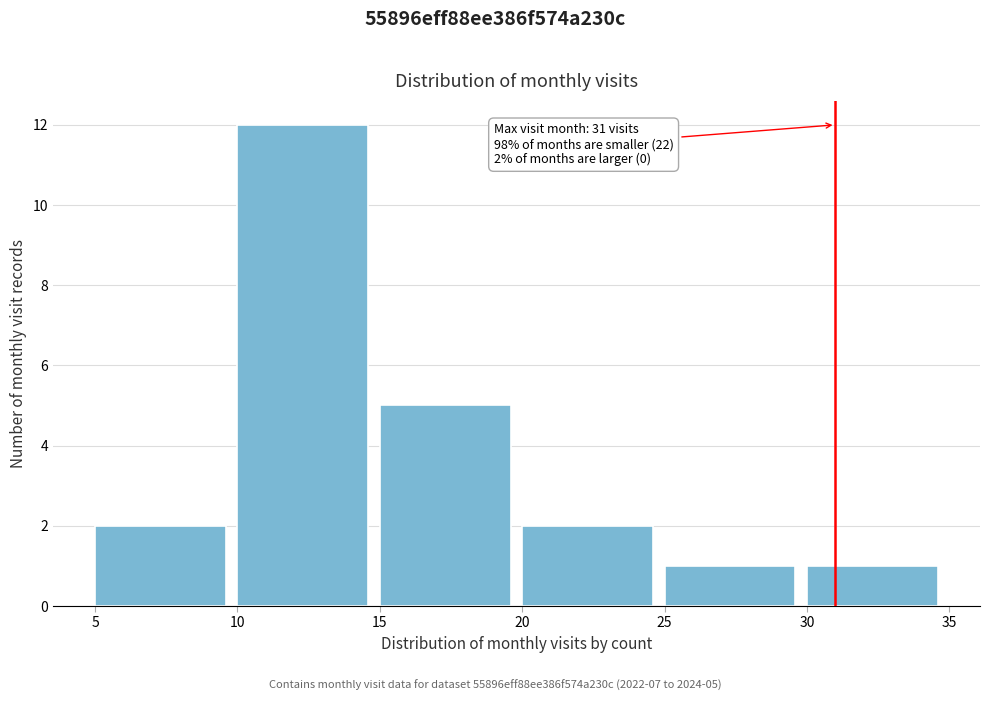

Over which range of the x-axis is the bar tallest?

10 to 15